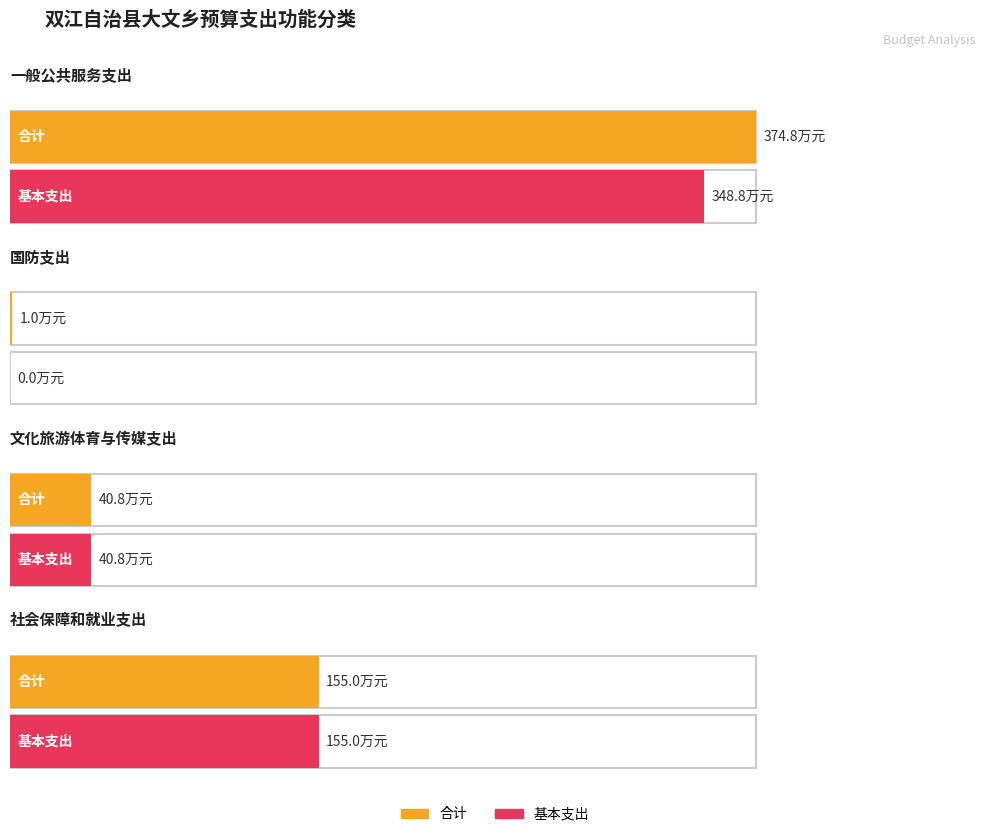

How many values in the 基本支出 series are below 1550124?

2